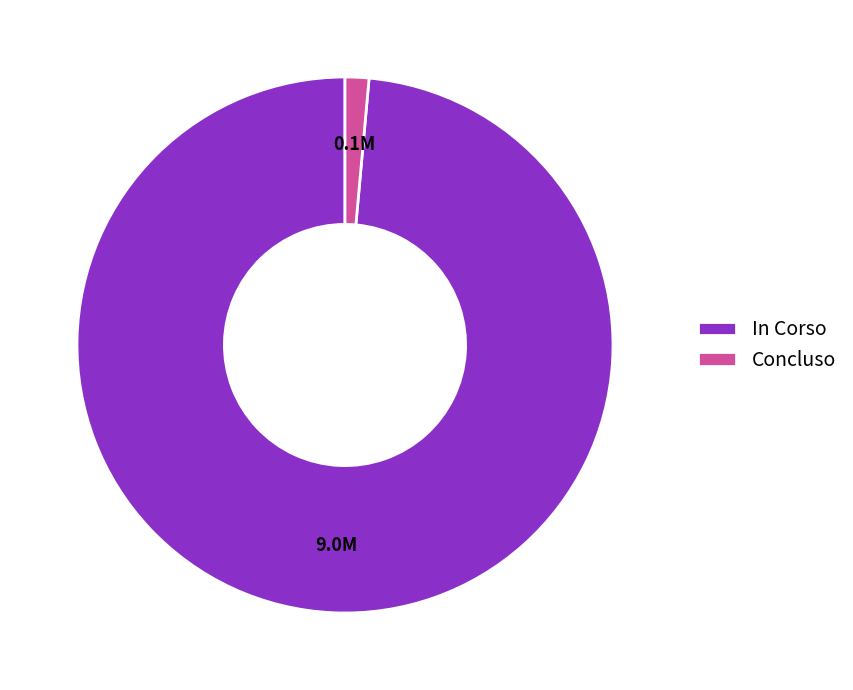

Which has a higher value, Concluso or In Corso?

In Corso